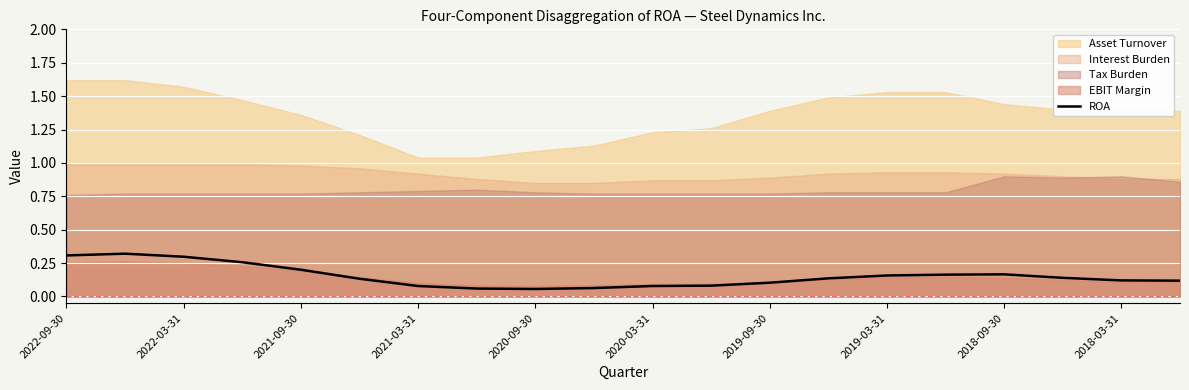

What is the sum of all values?

3.0